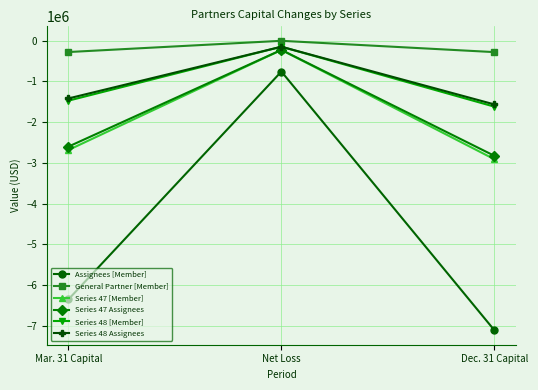

What is the total value across all series at Dec. 31 Capital?

-16306772